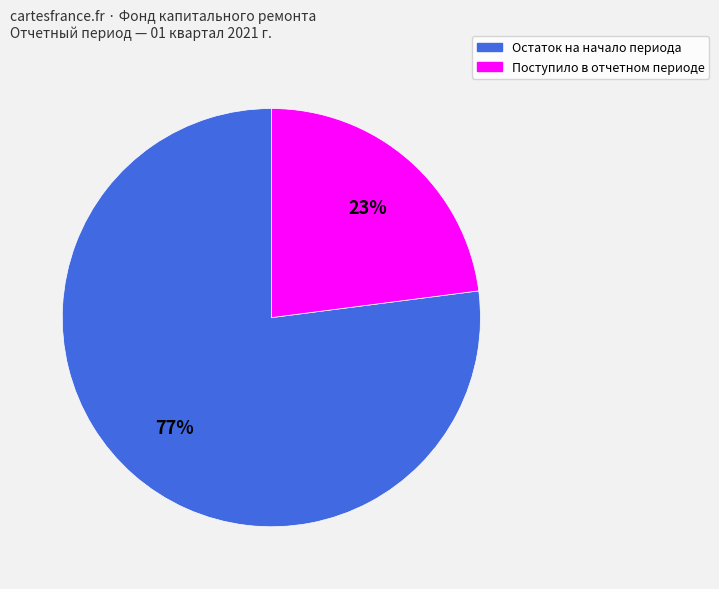

To the nearest percent, what is the average slice percentage?

50%